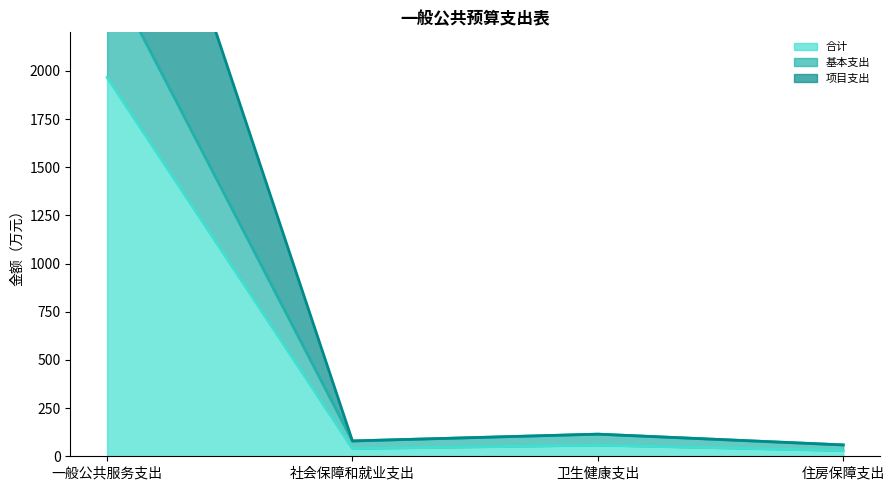

What is the label of the 1st point from the right?

住房保障支出